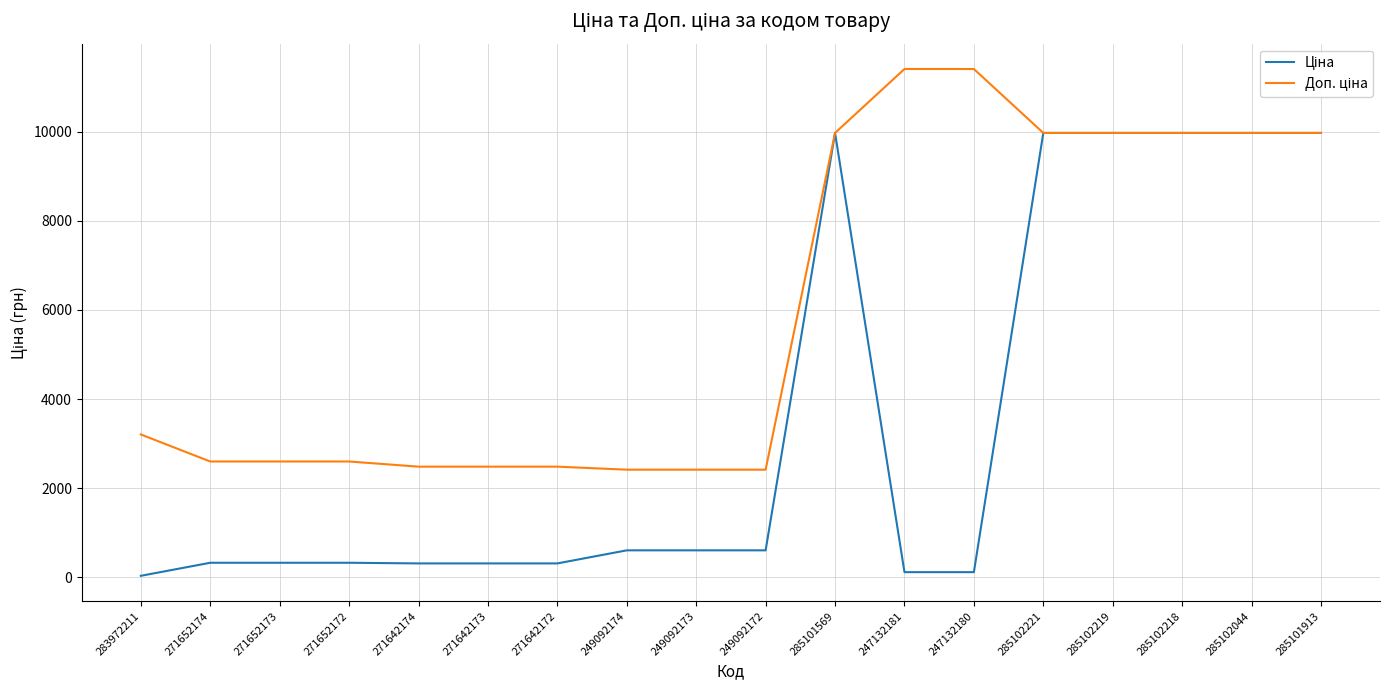

What is the spread (max minus min) of values at 271642172?

2172.1